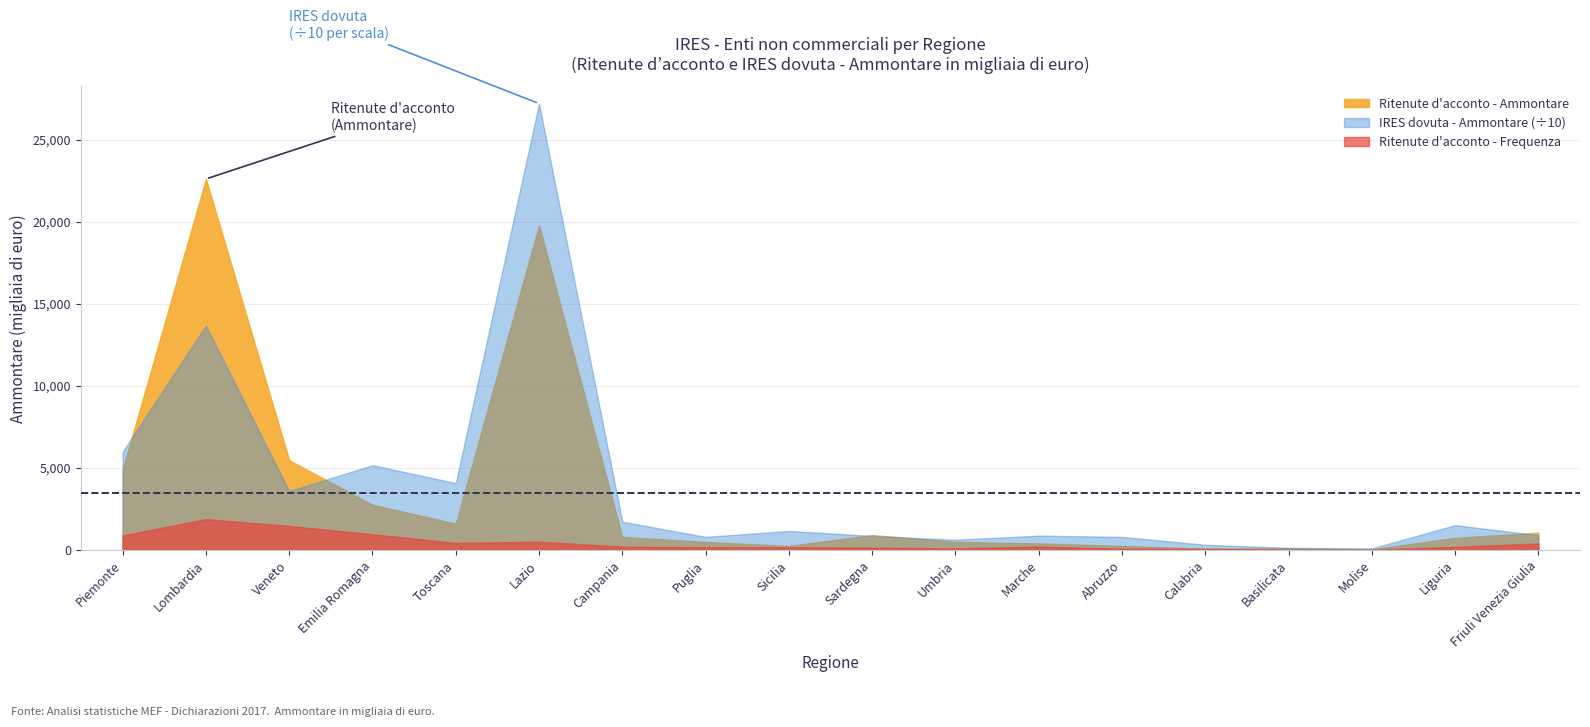

What is the label of the 13th point from the right?

Lazio